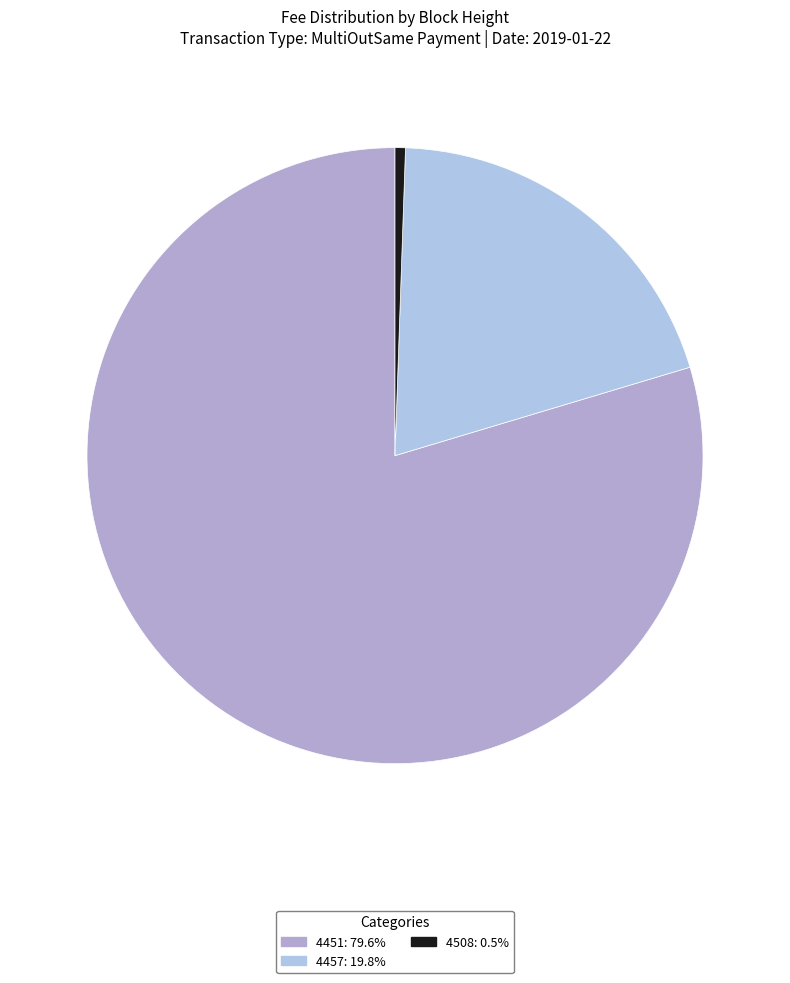

Is there any slice that represents more than half of the pie?

Yes